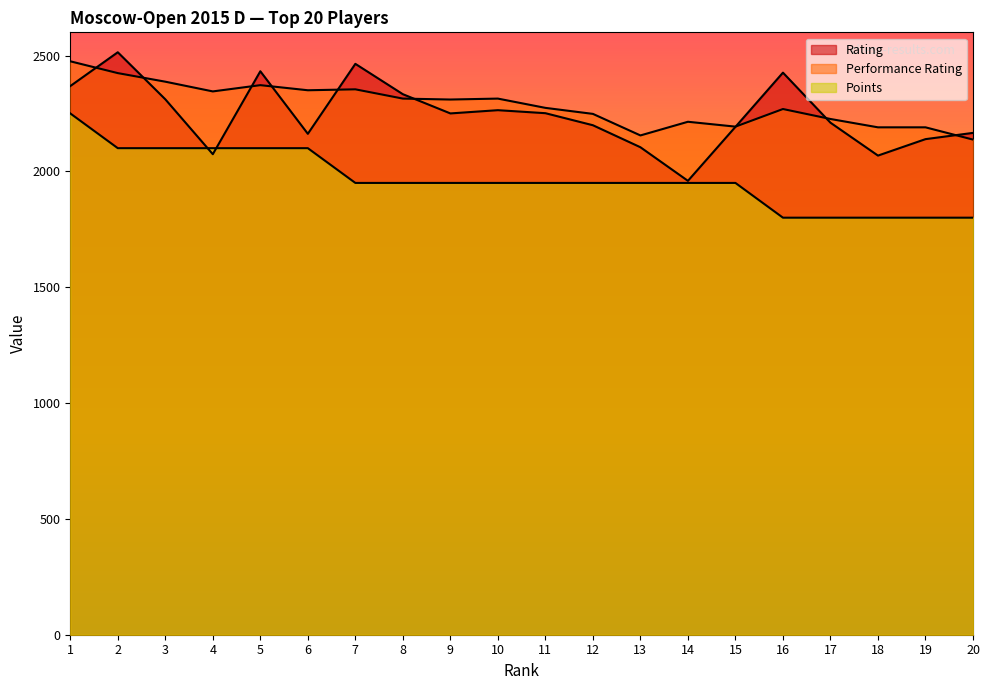

Is it true that Performance Rating equals 4110 at 8?

False